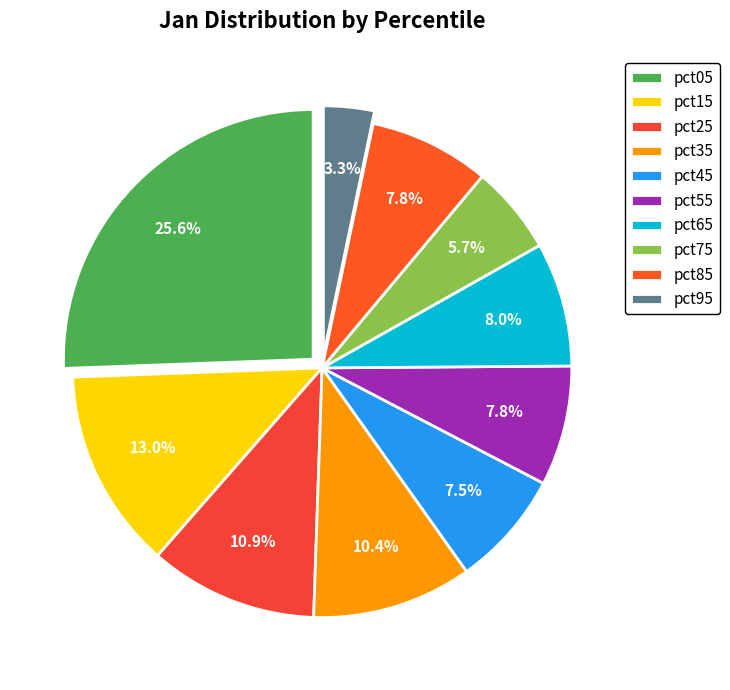

How many slices are in this pie chart?

10